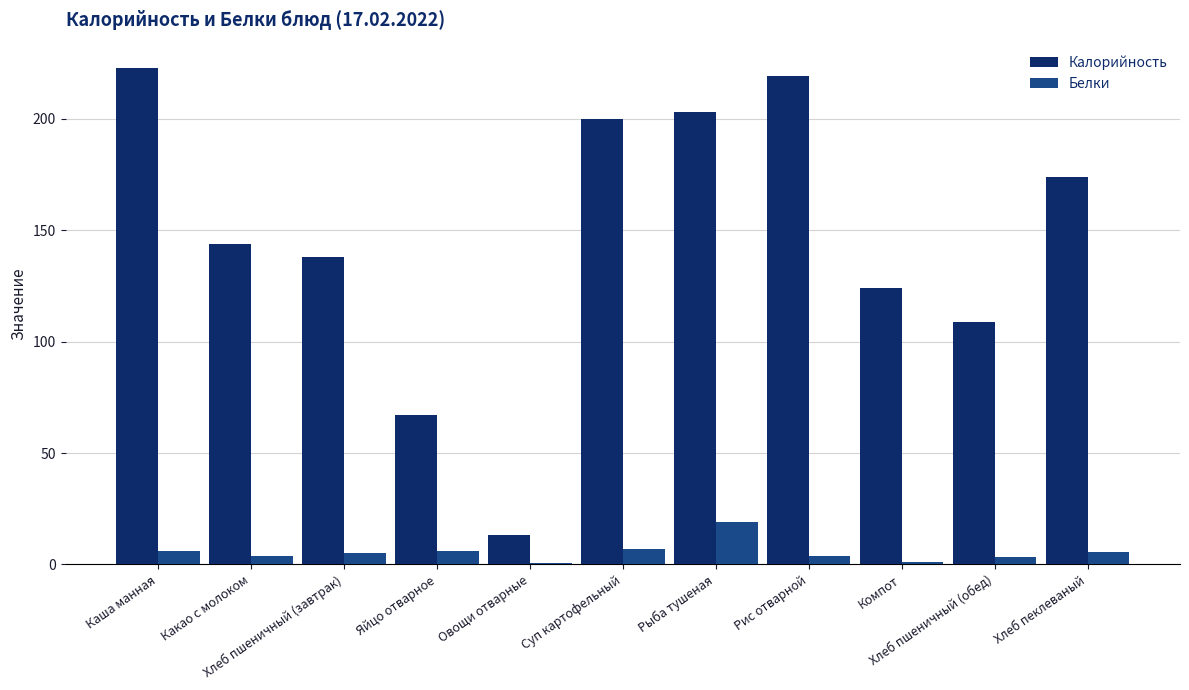

What are all the series names shown in the legend?

Калорийность, Белки